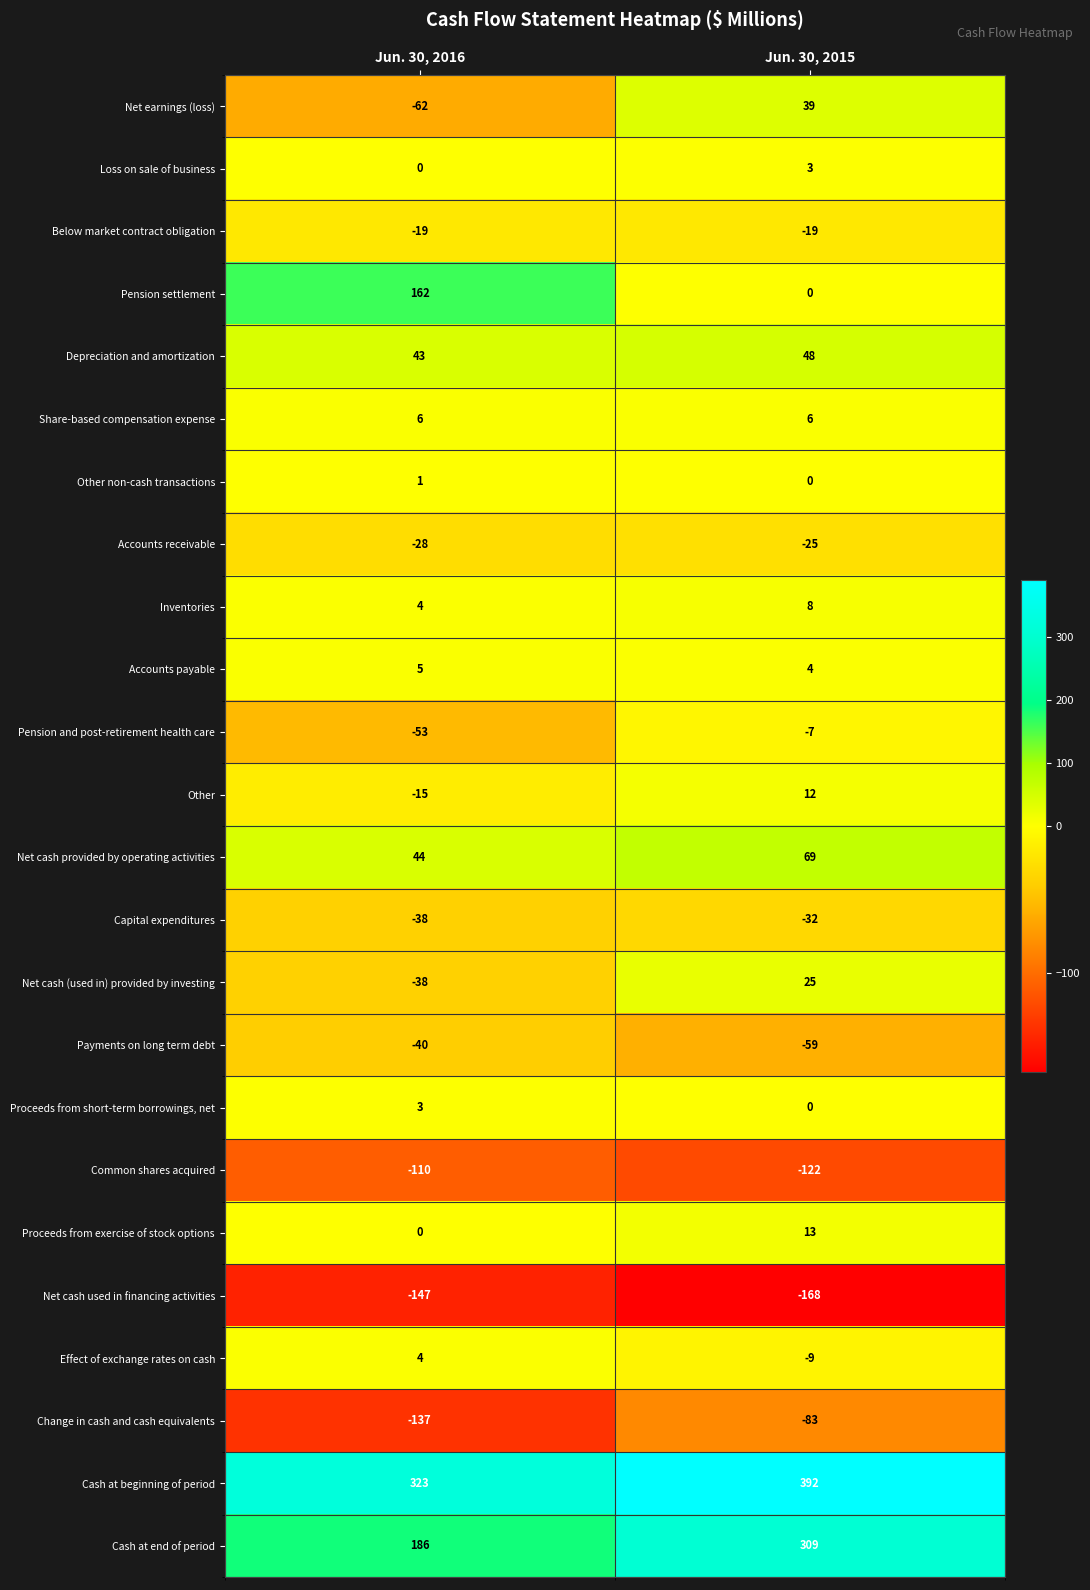

What is the sum of the Accounts receivable values at Jun. 30, 2016 and Jun. 30, 2015?

-53